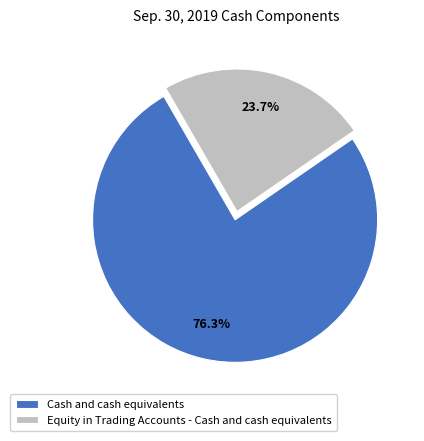

Is Equity in Trading Accounts - Cash and cash equivalents the majority of the pie?

No